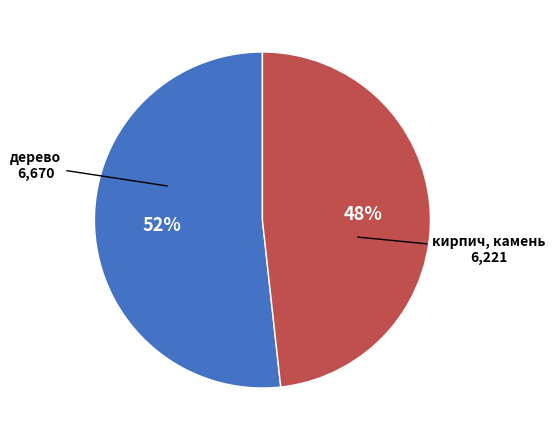

To the nearest percent, what is the average slice percentage?

50%